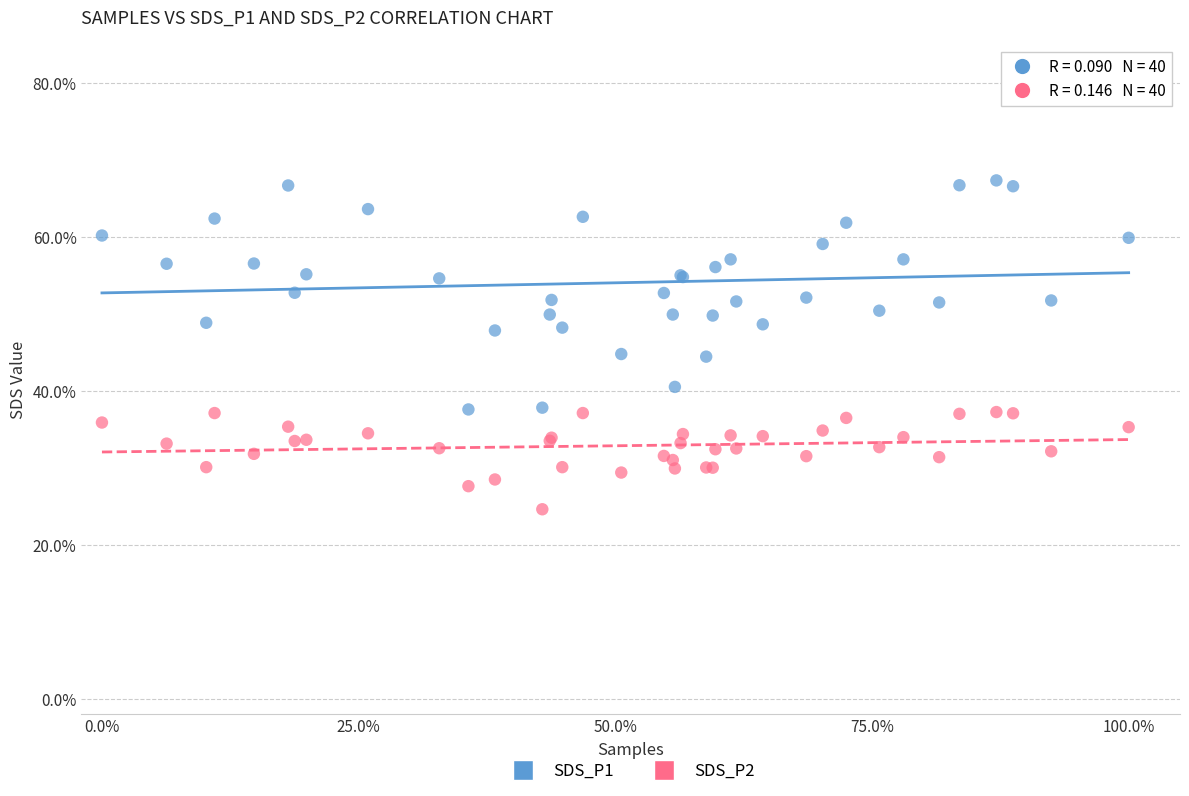

What are all the series names shown in the legend?

SDS_P1, SDS_P2